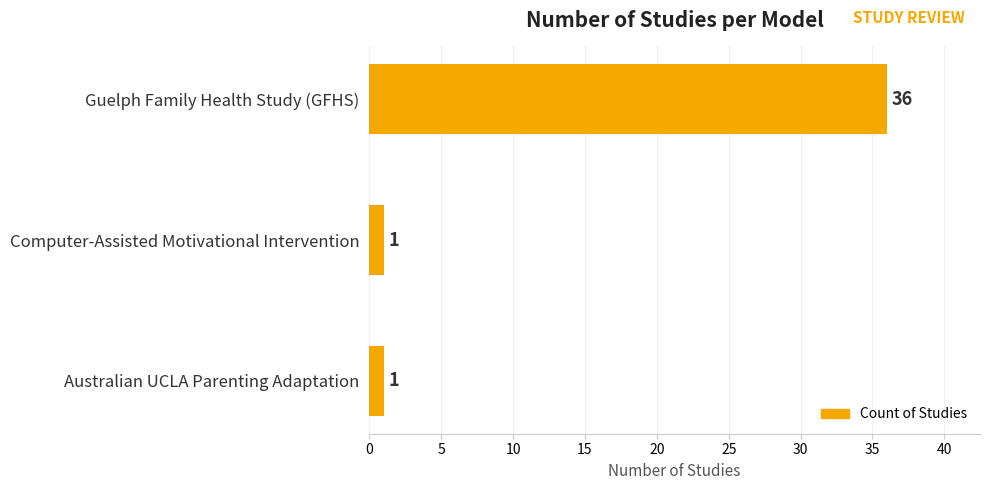

What is the sum of the values at Guelph Family Health Study (GFHS) and Computer-Assisted Motivational Intervention?

37